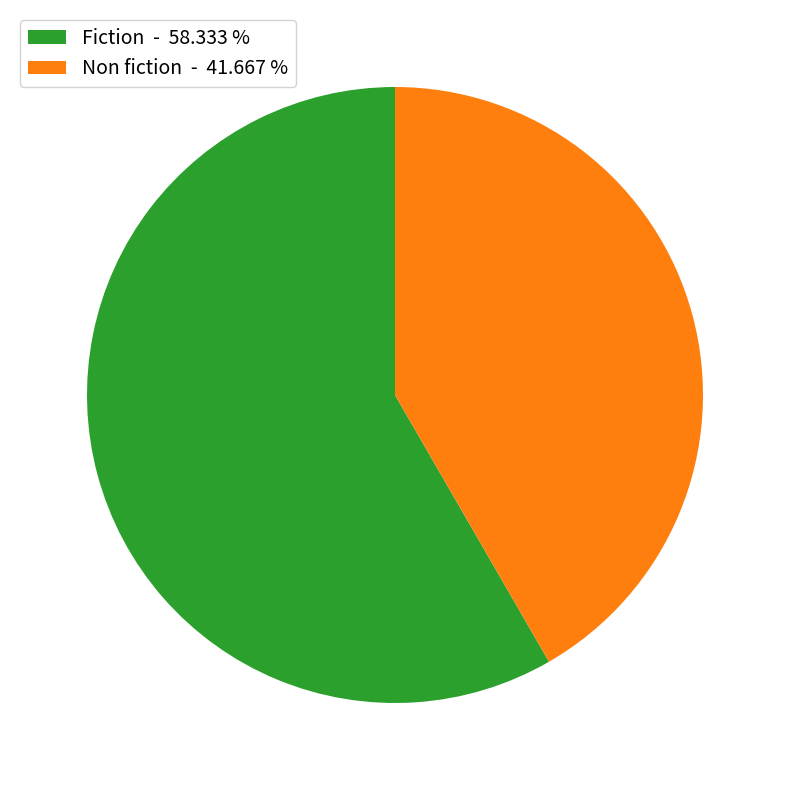

The Non fiction slice represents 27% of the pie. True or false?

False